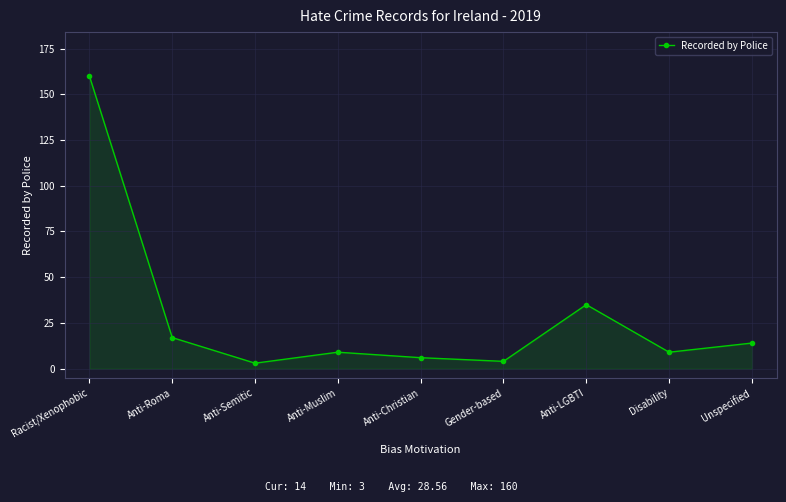

Which category has the highest value across all series?

Racist/Xenophobic